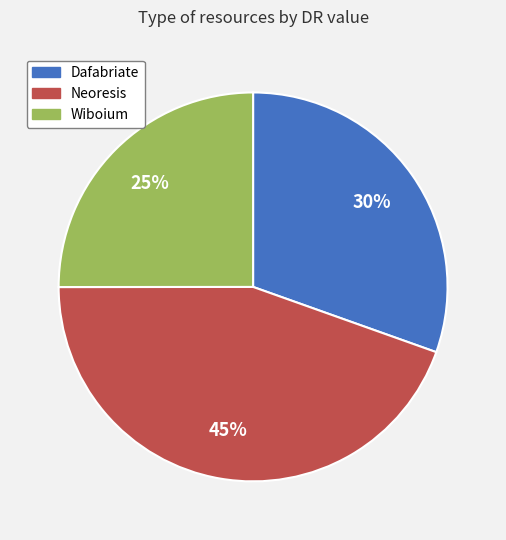

Do Wiboium and Neoresis together represent more than half of the pie?

Yes